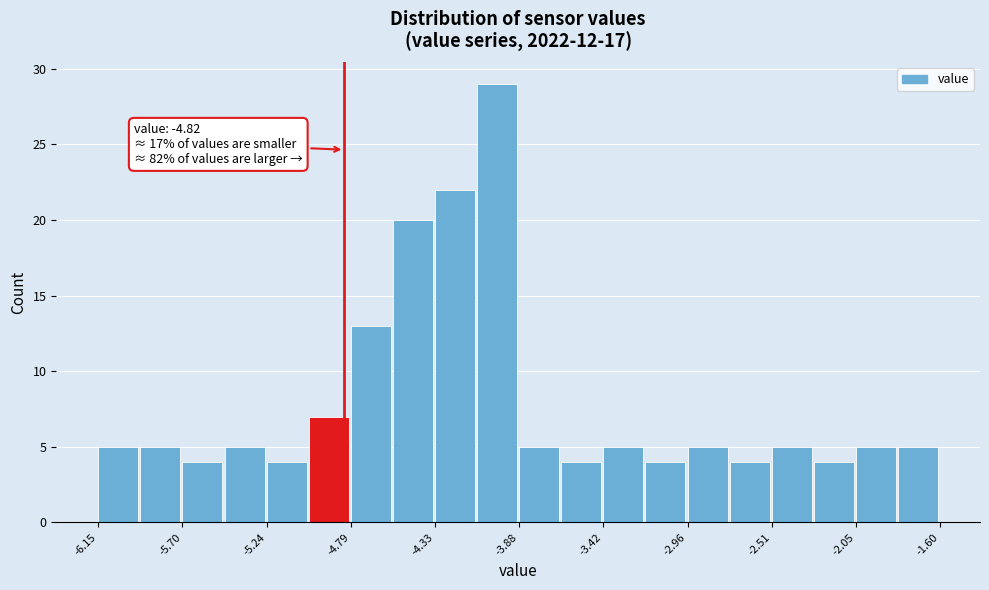

Over which range of the x-axis is the bar tallest?

-4.10 to -3.85